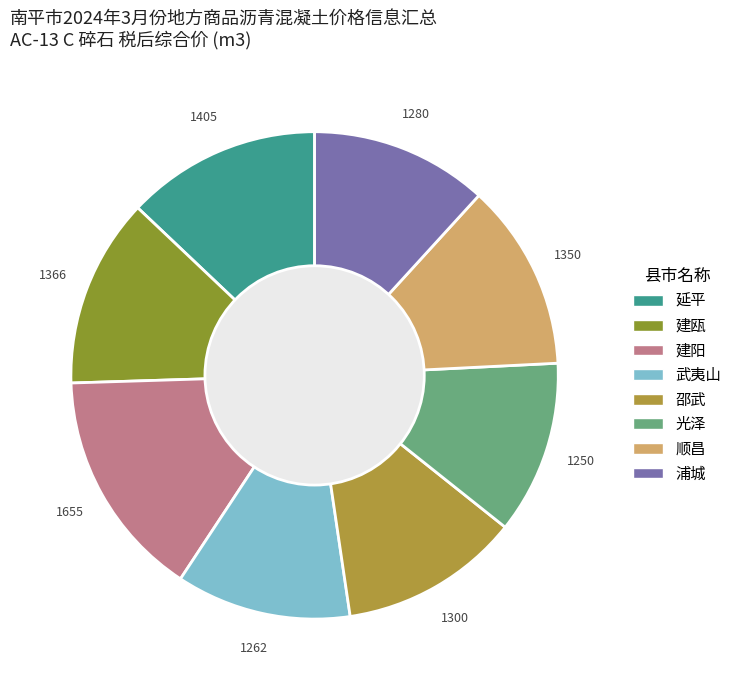

Is it true that 光泽 is 5% of the pie?

False